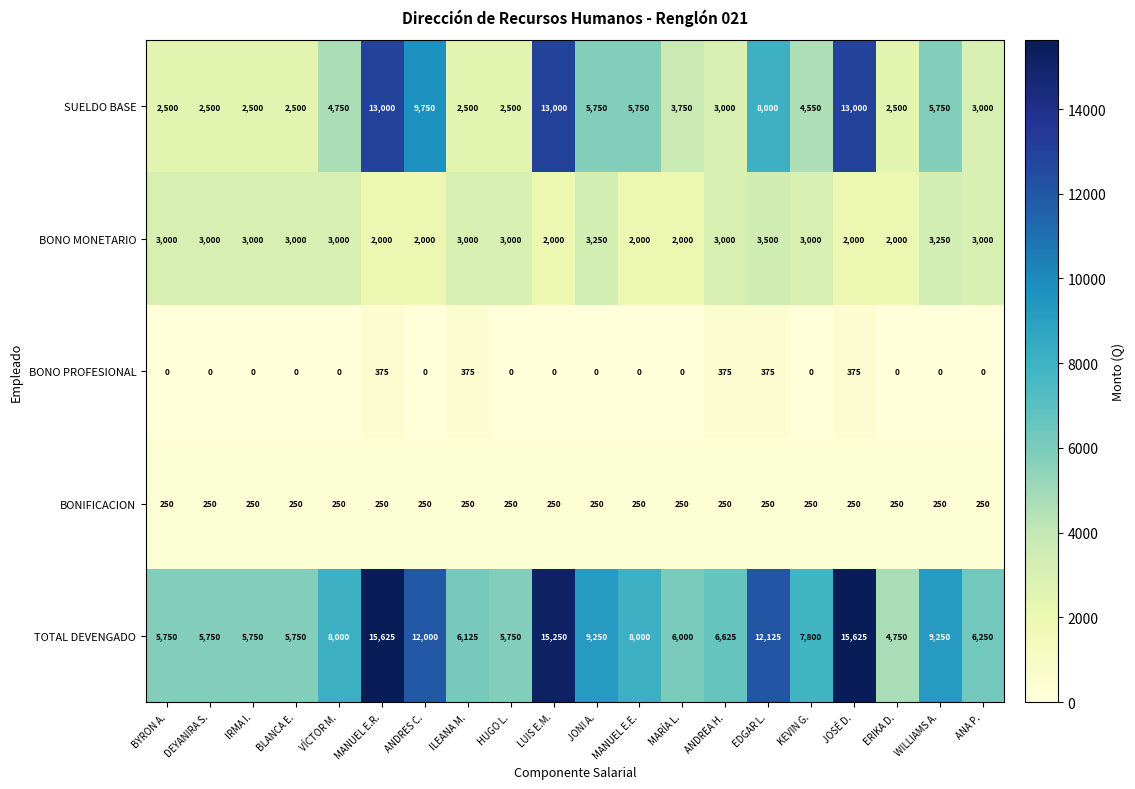

Which series has the largest total across all categories?

TOTAL DEVENGADO